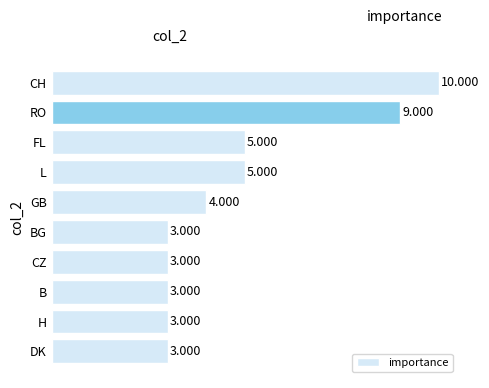

How many data points are less than 4?

5